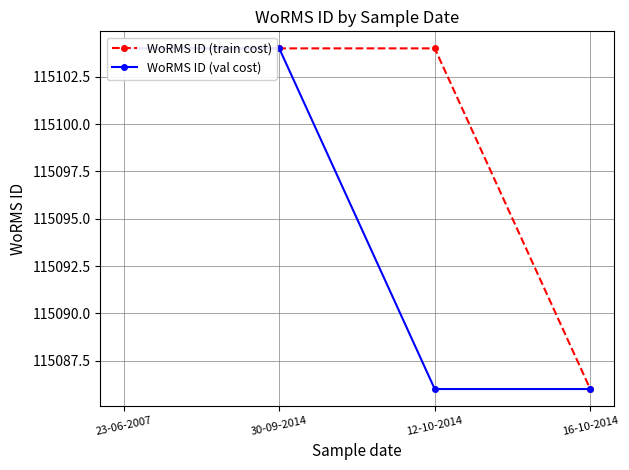

Is this an area chart (filled region under the line)?

No